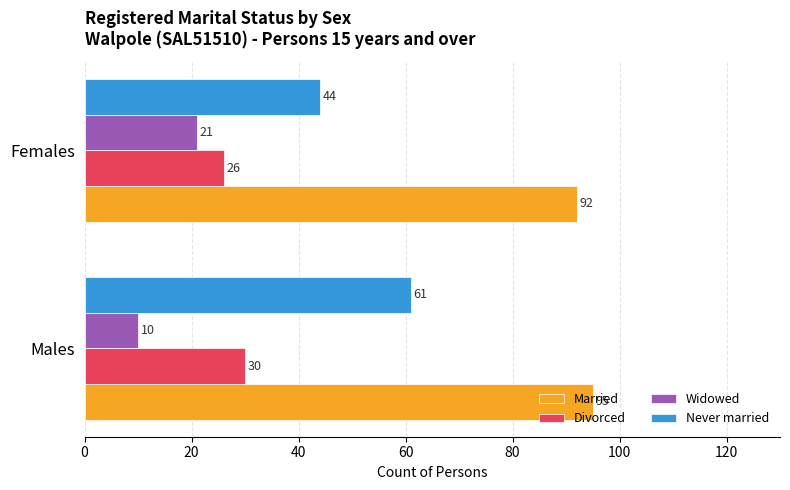

What are all the series names shown in the legend?

Married, Divorced, Widowed, Never married